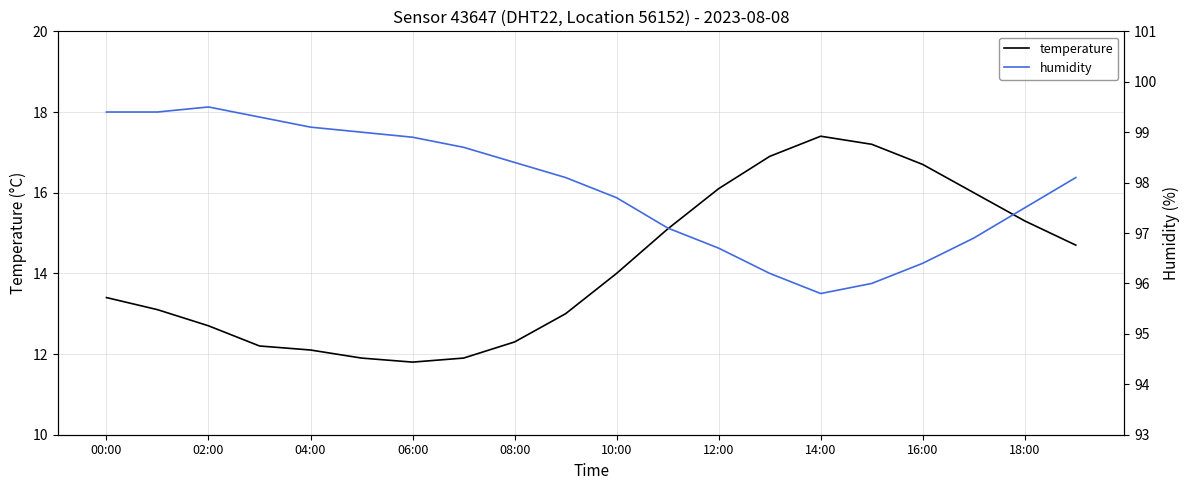

How many data points does each series have?

20